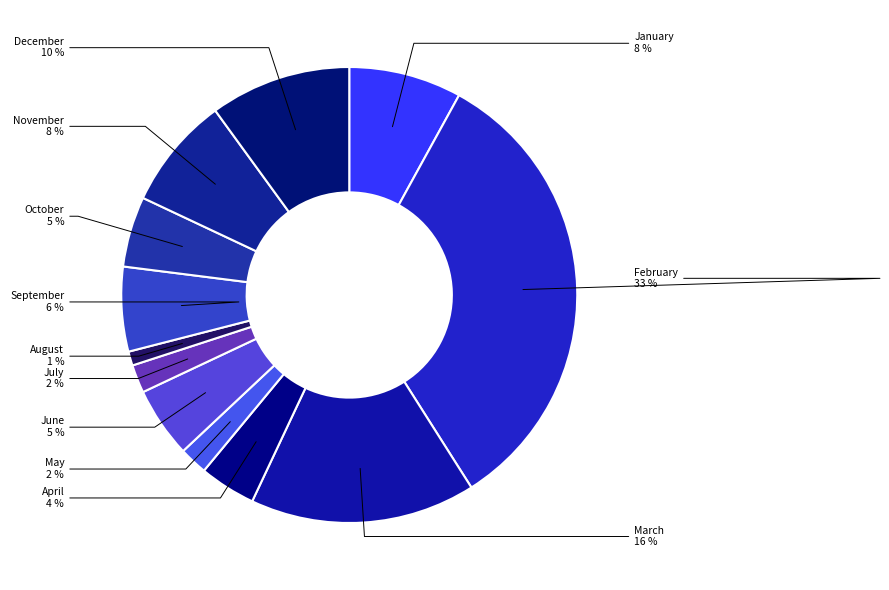

True or false: May accounts for 2% of the total.

True